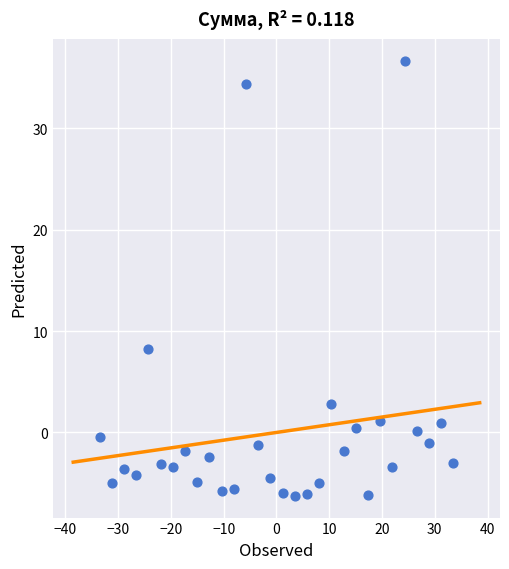

What is the range of Y values (max minus min)?

42.9